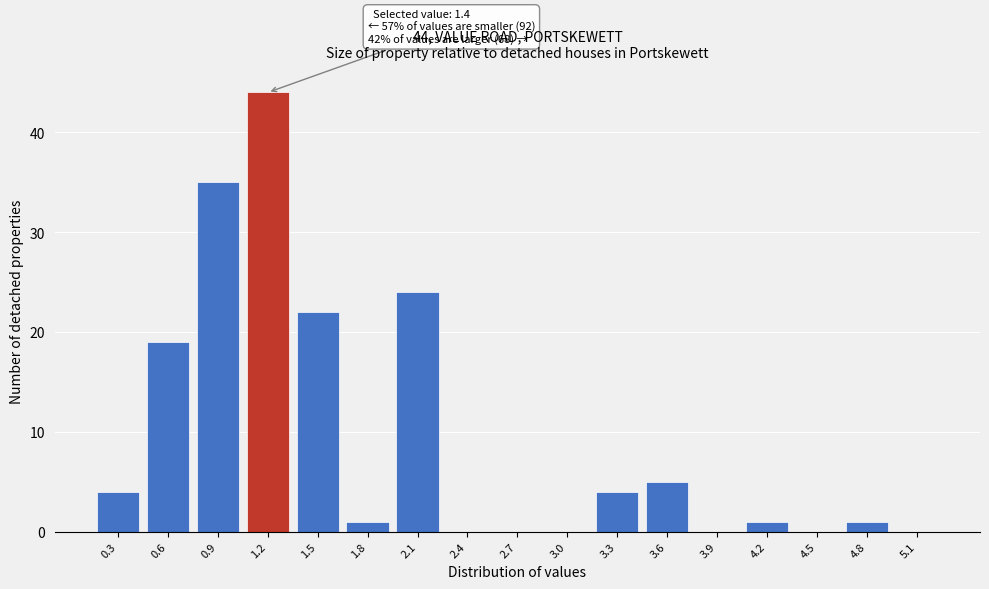

Reading left to right, list all the values displayed in this chart.

0.3=4	0.6=19	0.9=35	1.2=44	1.5=22	1.8=1	2.1=24	2.4=0	2.7=0	3.0=0	3.3=4	3.6=5	3.9=0	4.2=1	4.5=0	4.8=1	5.1=0